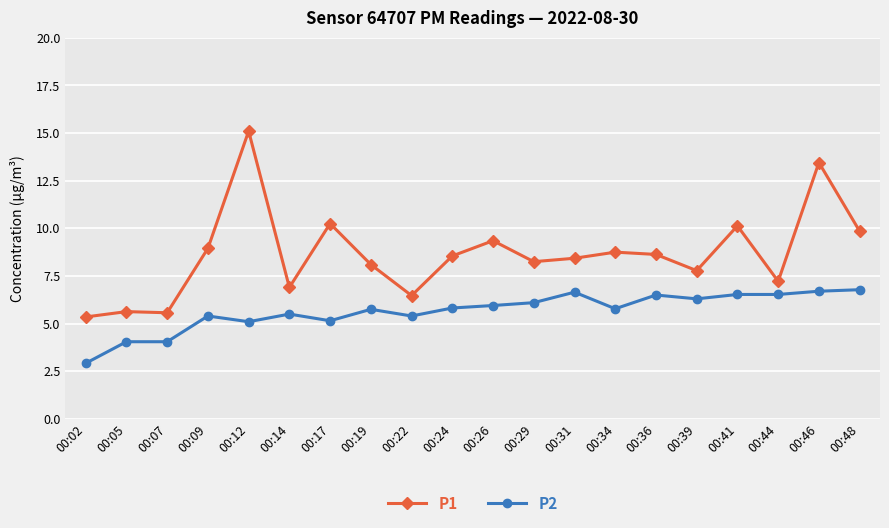

Which series has the widest spread of values?

P1